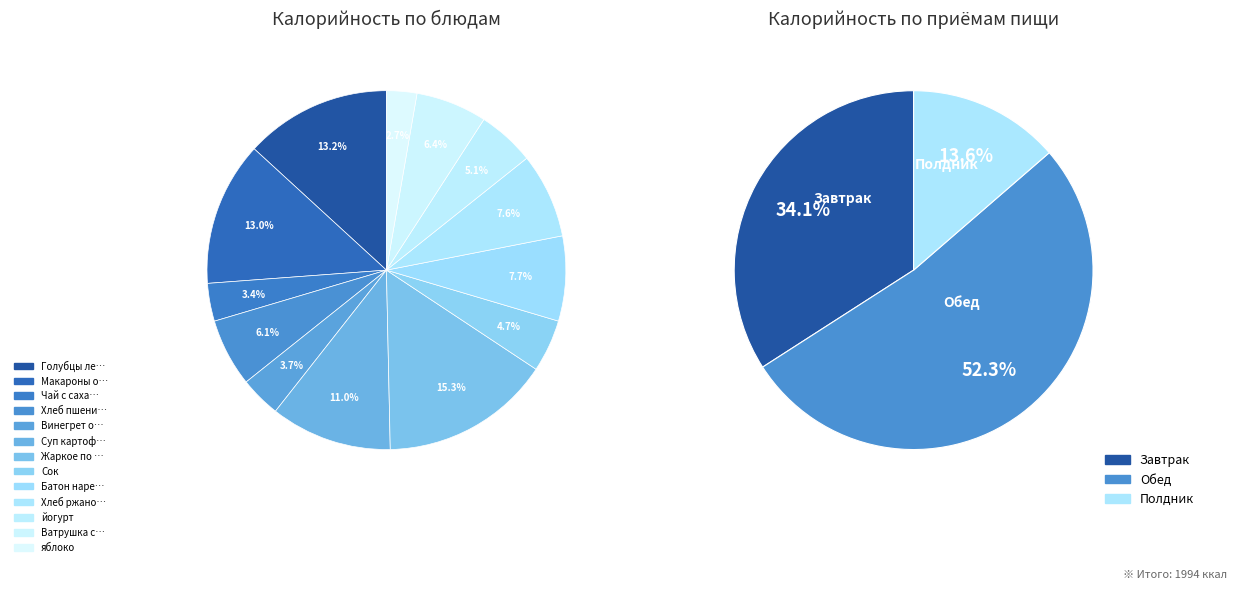

What percentage is NOT represented by Ватрушка с творогом?

93.6%